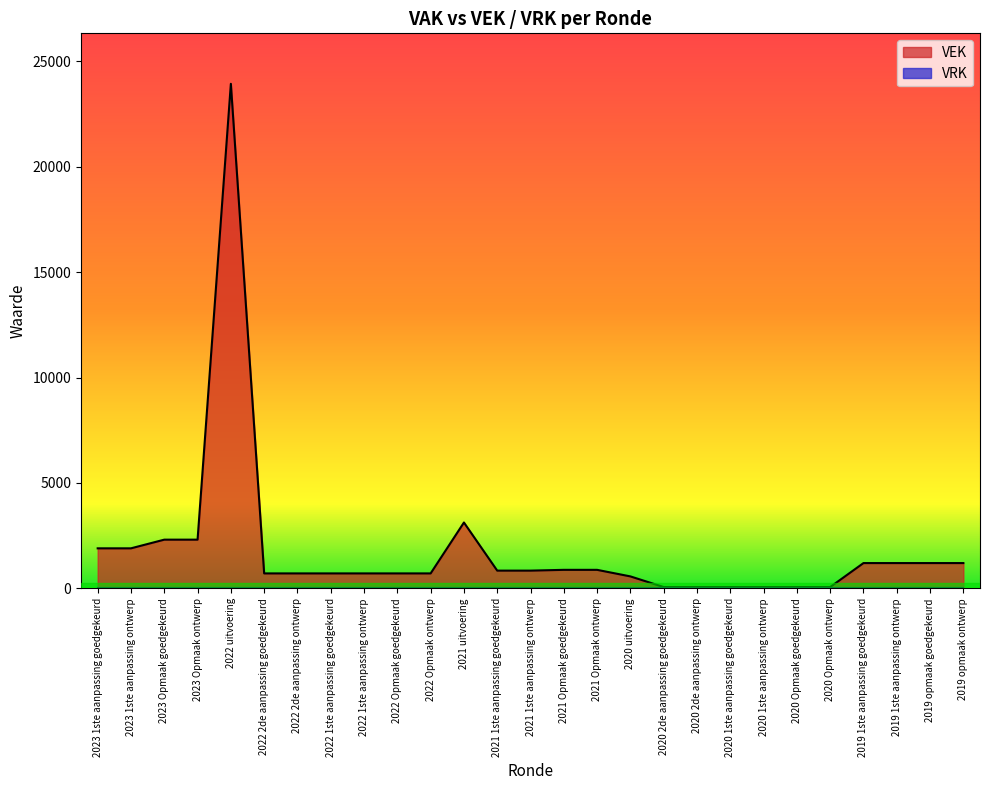

Rank the categories by value from highest to lowest.

2022 uitvoering, 2021 uitvoering, 2023 Opmaak goedgekeurd, 2023 Opmaak ontwerp, 2023 1ste aanpassing goedgekeurd, 2023 1ste aanpassing ontwerp, 2019 1ste aanpassing goedgekeurd, 2019 1ste aanpassing ontwerp, 2019 opmaak goedgekeurd, 2019 opmaak ontwerp, 2021 Opmaak goedgekeurd, 2021 Opmaak ontwerp, 2021 1ste aanpassing goedgekeurd, 2021 1ste aanpassing ontwerp, 2022 2de aanpassing goedgekeurd, 2022 2de aanpassing ontwerp, 2022 1ste aanpassing goedgekeurd, 2022 1ste aanpassing ontwerp, 2022 Opmaak goedgekeurd, 2022 Opmaak ontwerp, 2020 uitvoering, 2020 2de aanpassing goedgekeurd, 2020 2de aanpassing ontwerp, 2020 1ste aanpassing goedgekeurd, 2020 1ste aanpassing ontwerp, 2020 Opmaak goedgekeurd, 2020 Opmaak ontwerp